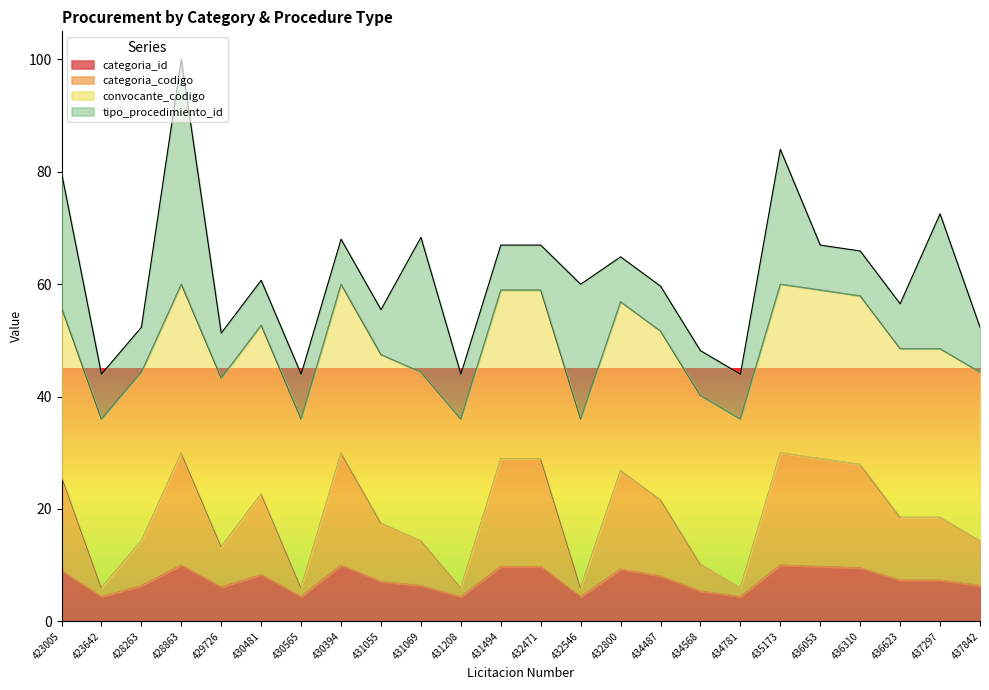

At which category is the sum across all series the highest?

428863